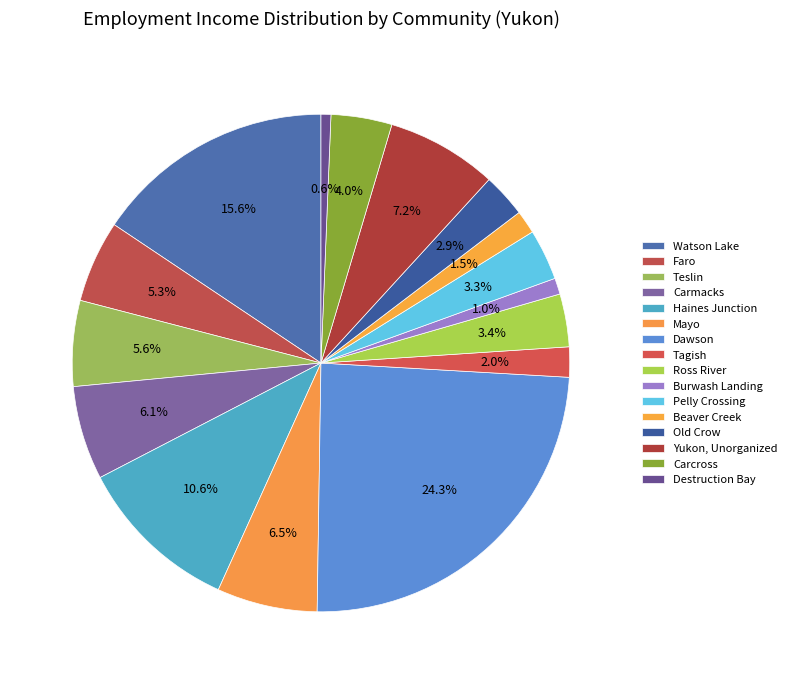

Combined, do Dawson and Carmacks account for over 50%?

No